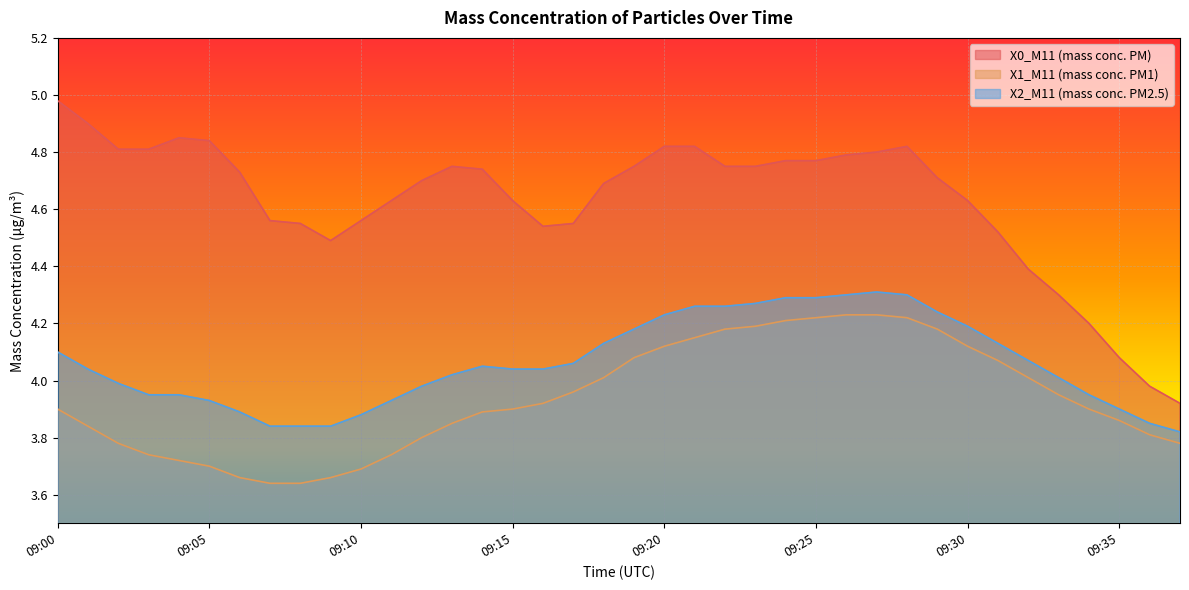

What is the minimum value for X0_M11 (mass conc. PM)?

3.9